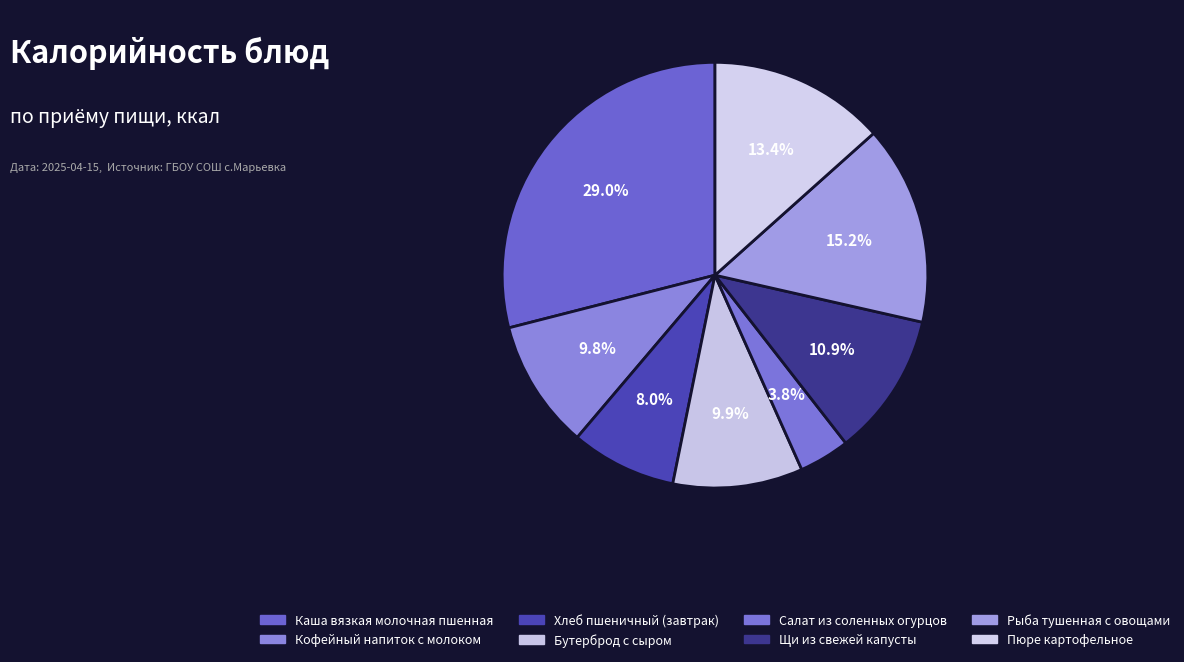

Is the sum of Хлеб пшеничный (завтрак) and Каша вязкая молочная пшенная greater than half?

No